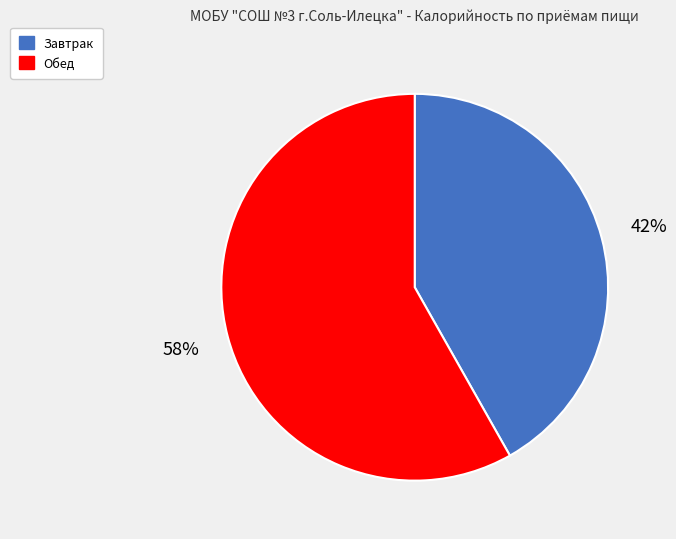

How many segments does this pie chart have?

2